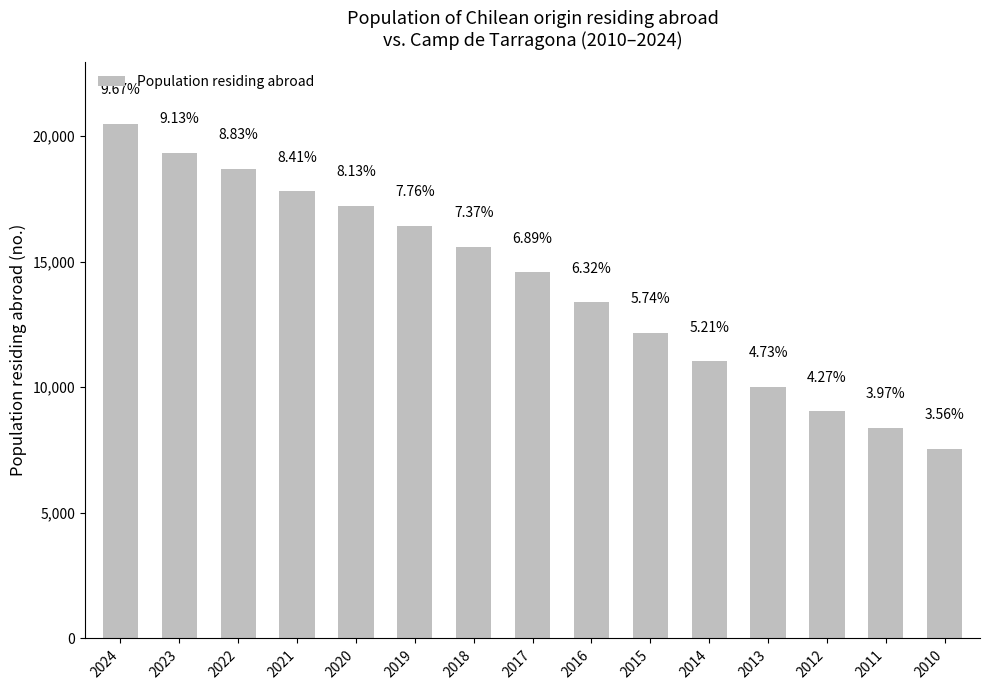

What is the difference between the maximum and minimum values?

12939